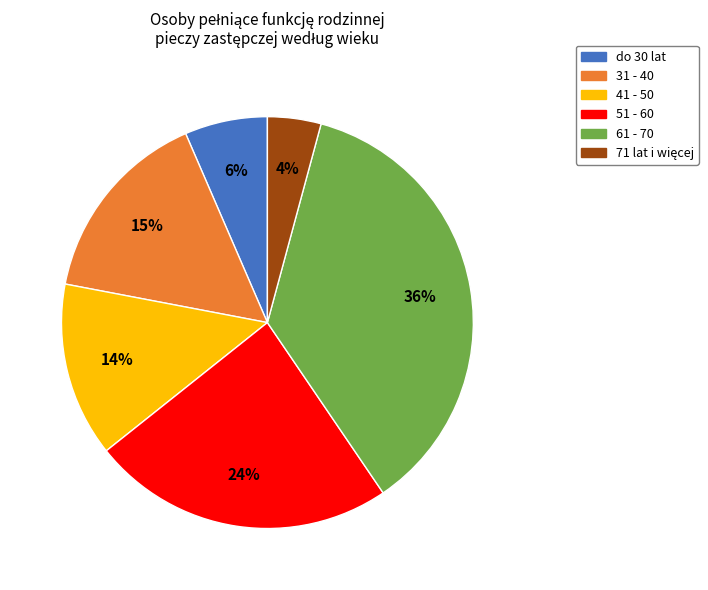

What is the largest slice in the pie chart?

61 - 70